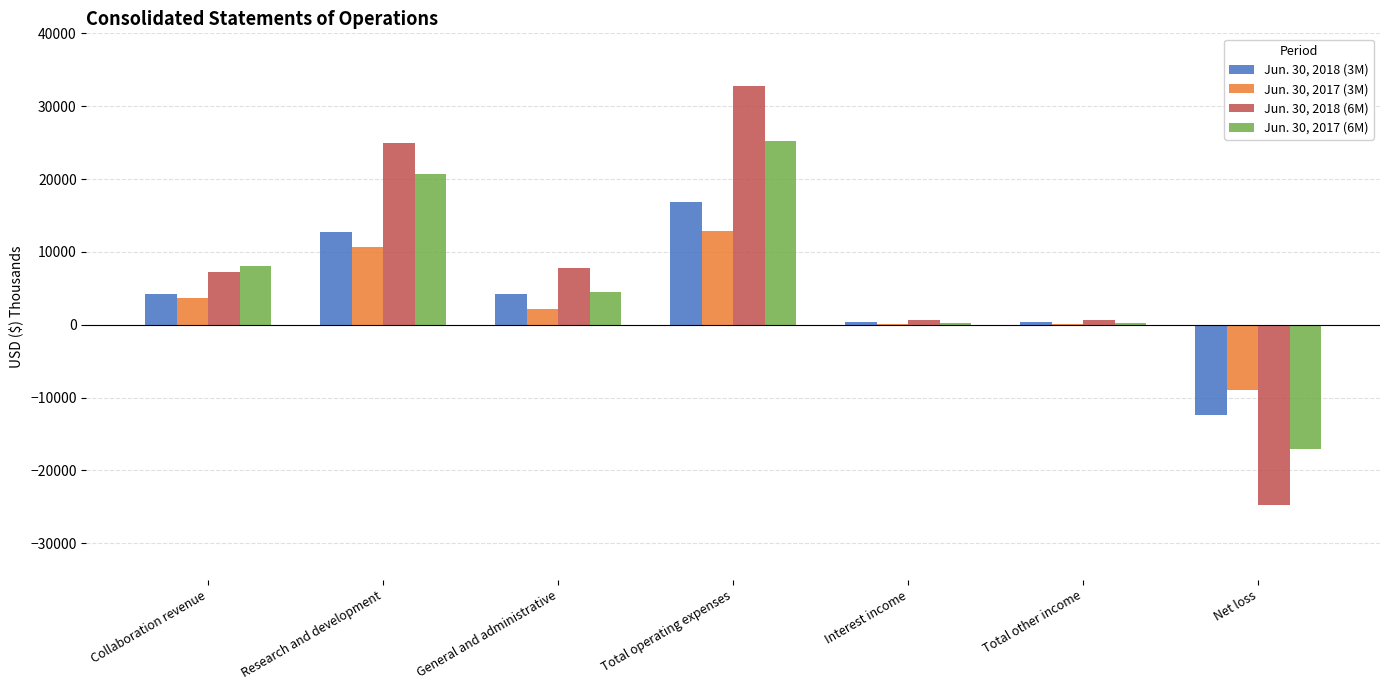

What is the total value across all series at Net loss?

-63064